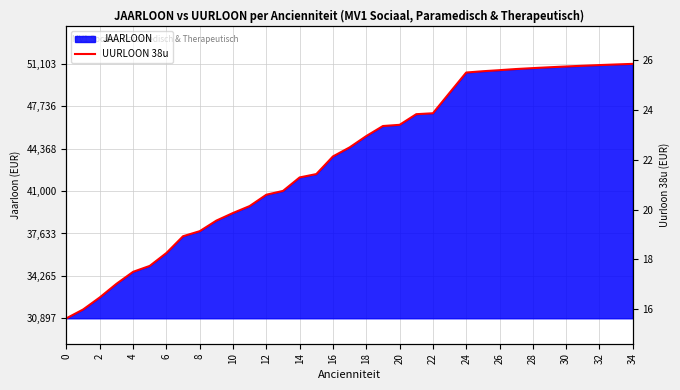

Between 19 and 10, which is larger?

19